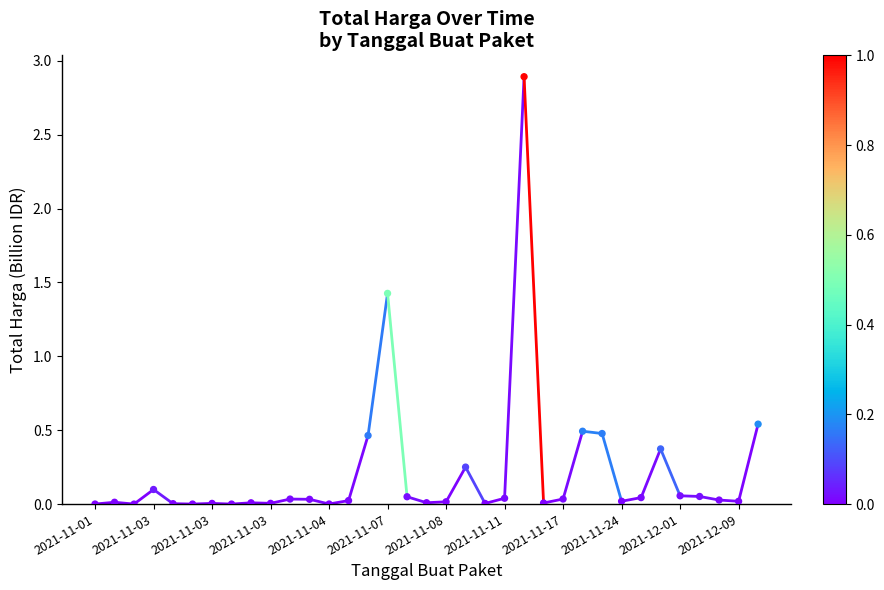

What Y value in the scatter plot is closest to 1?

1.4